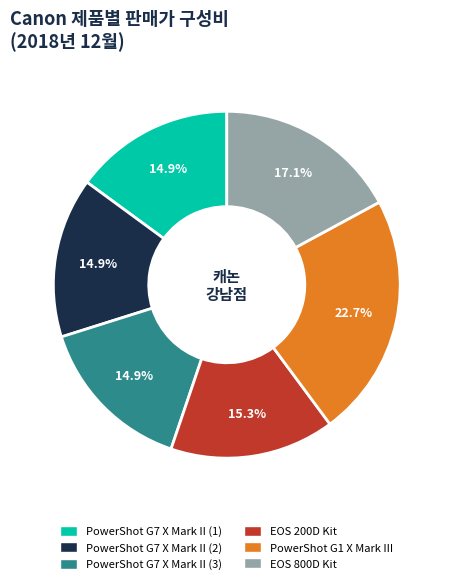

How many slices are in this pie chart?

6